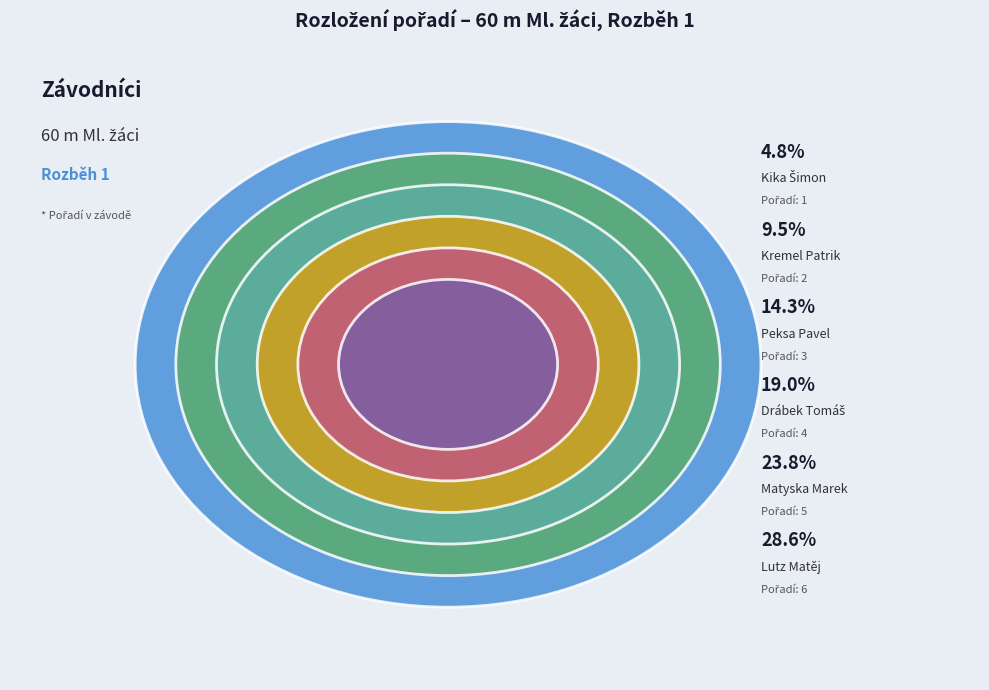

The Kremel Patrik slice represents 22% of the pie. True or false?

False